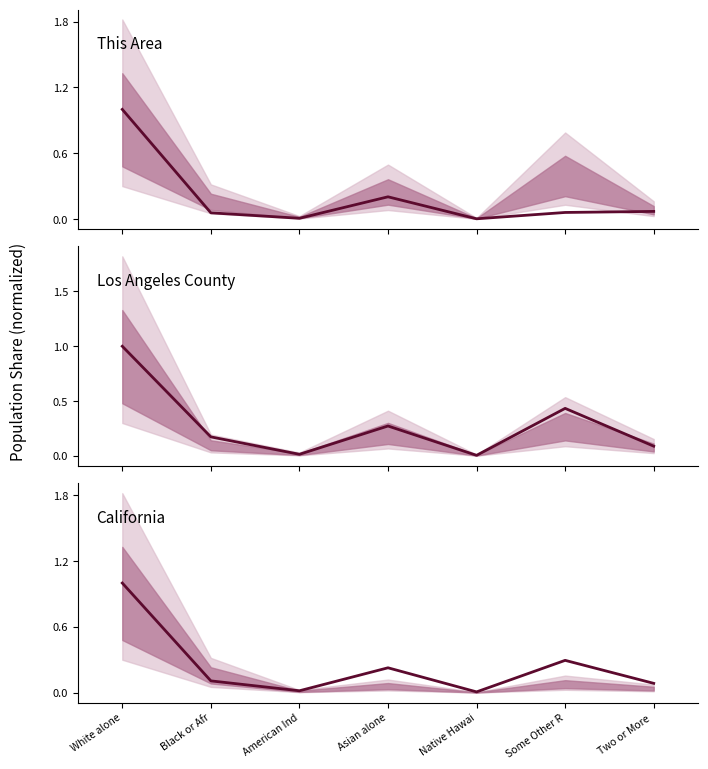

Is it true that This Area equals 0.1 at Black or Afr?

True